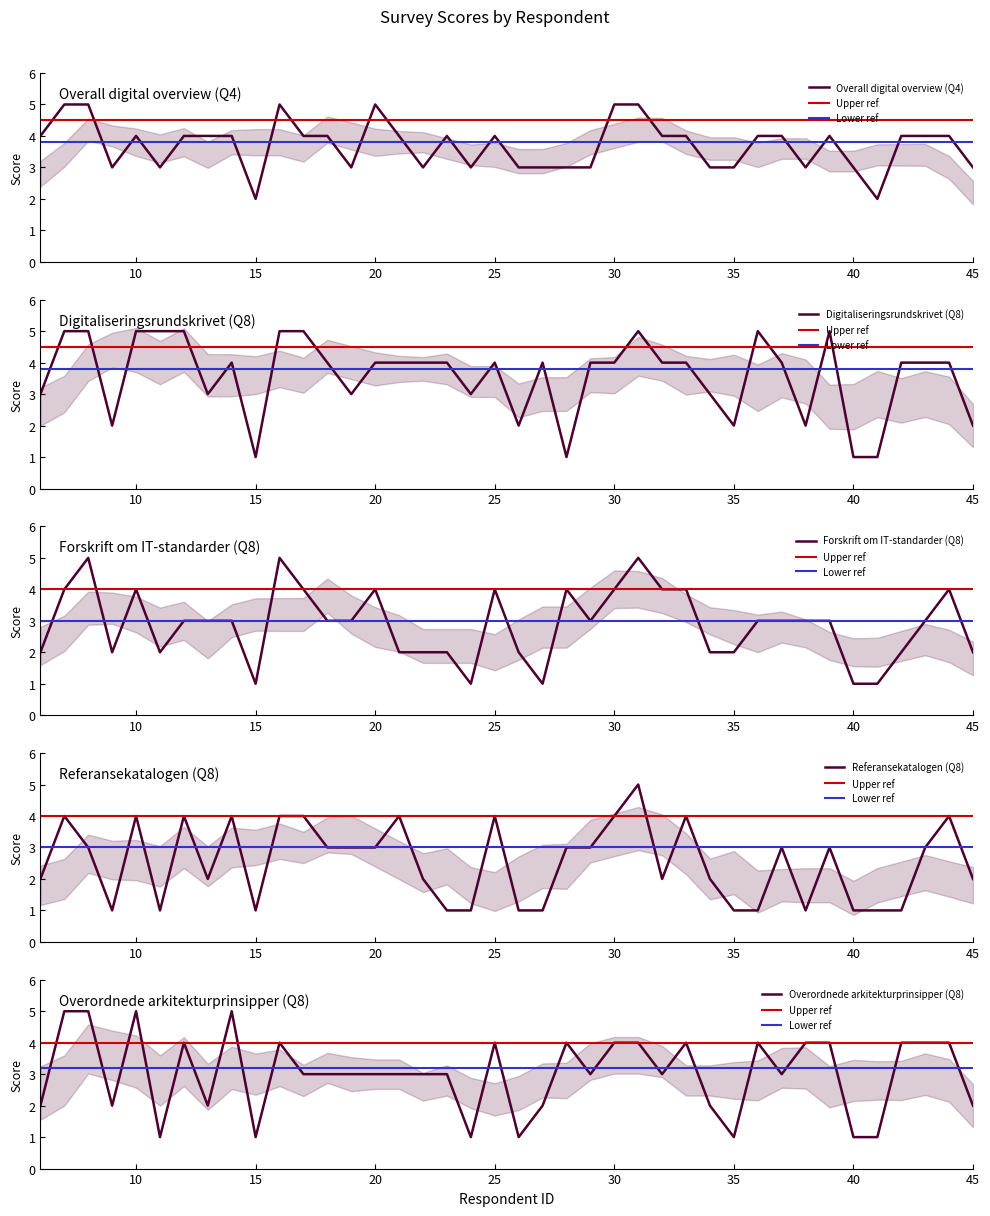

Where is the first local maximum for Forskrift om IT-standarder (Q8)?

8